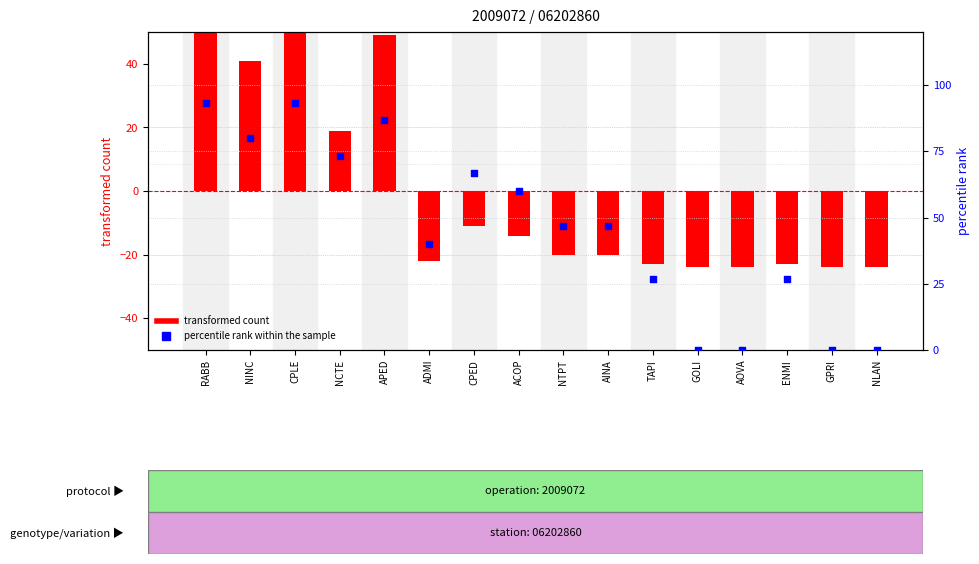

What is the total value across all series at CPLE?

153.3